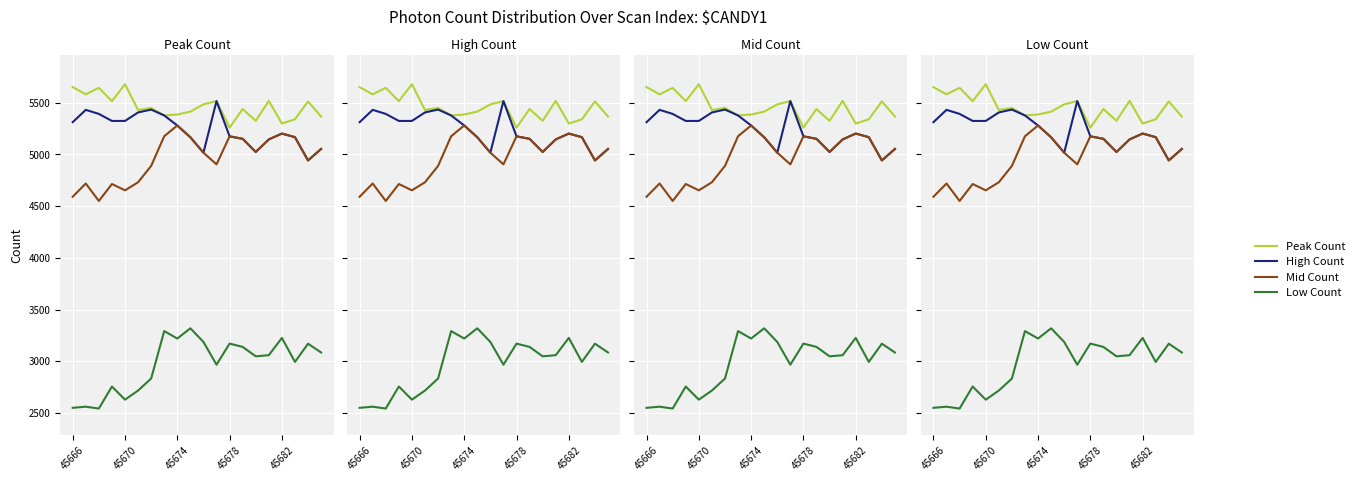

At 45674, list the series in order from smallest to largest.

Low Count, Mid Count, High Count, Peak Count